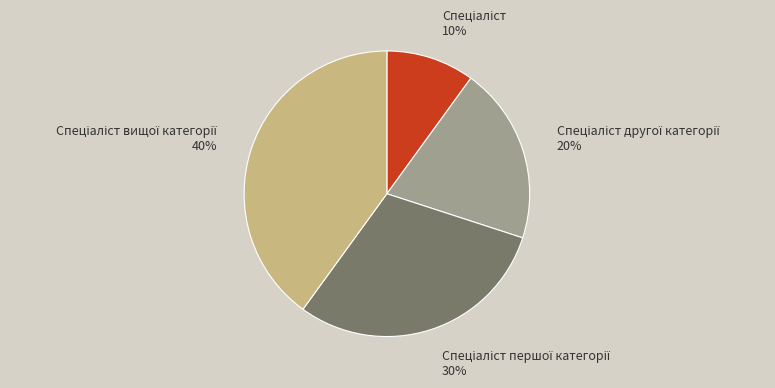

To the nearest percent, what is the difference between the largest and smallest slice percentages?

30%